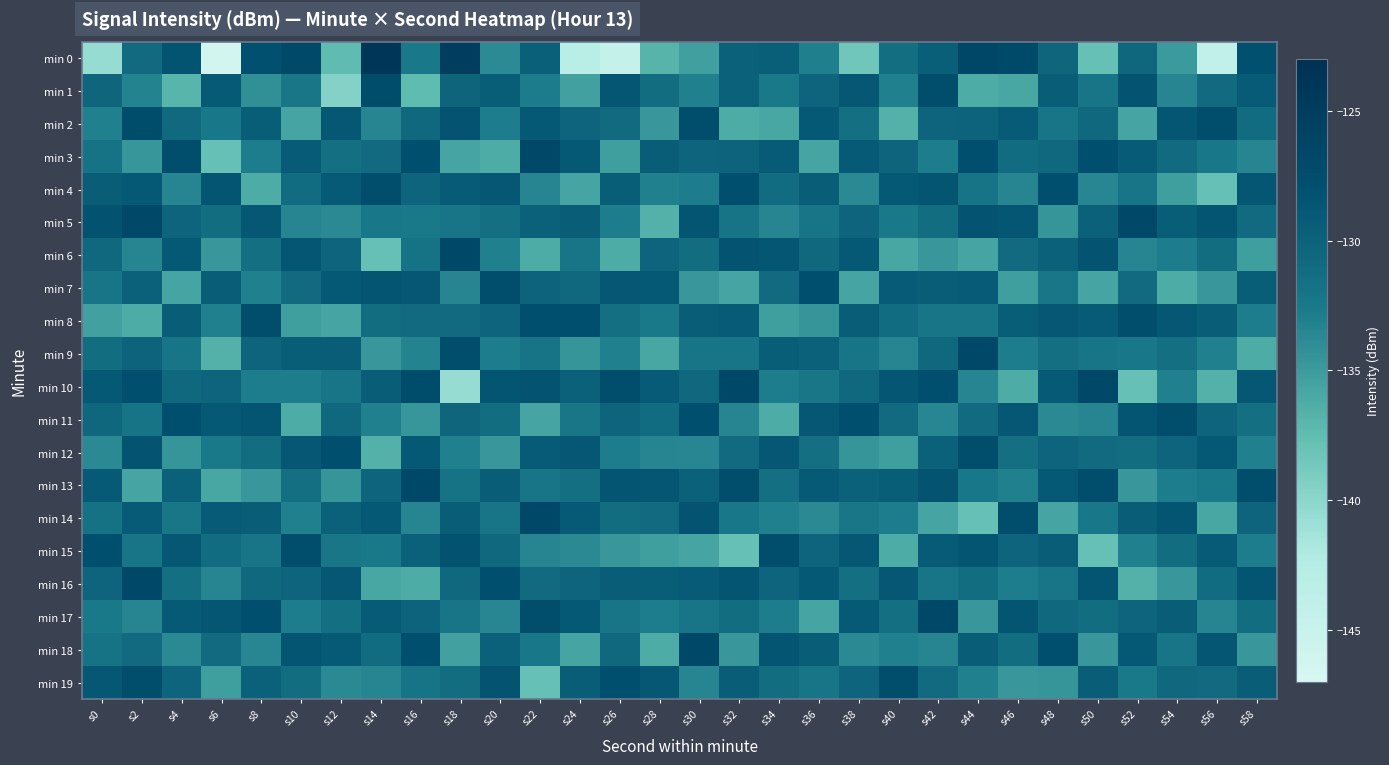

At s40, list the series in order from smallest to largest.

min 2, min 15, min 6, min 12, min 9, min 1, min 18, min 14, min 5, min 17, min 0, min 8, min 11, min 3, min 13, min 7, min 4, min 16, min 10, min 19